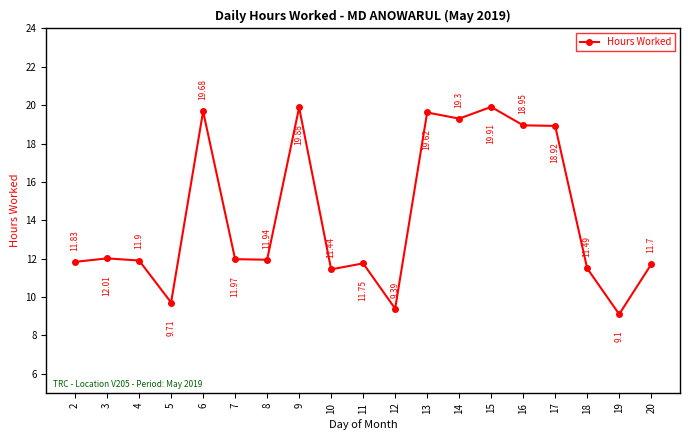

What is the value of the 16th point from the left?

18.9